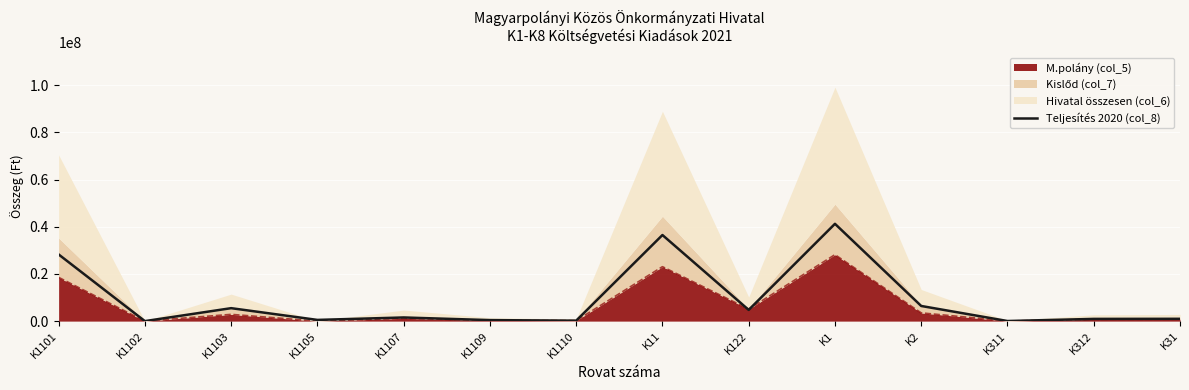

True or false: the data shows 12032 at K311.

False